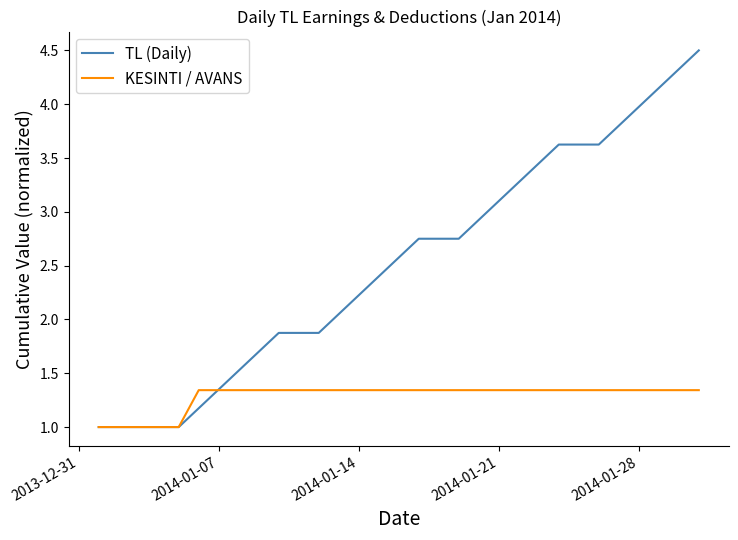

True or false: KESINTI / AVANS and TL (Daily) cross at least once.

True